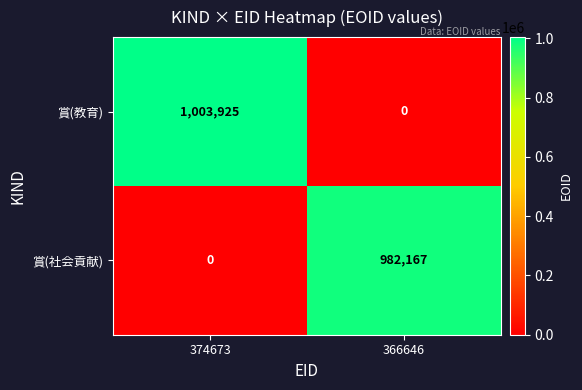

The value of 賞(教育) at 366646 is 347440. True or false?

False